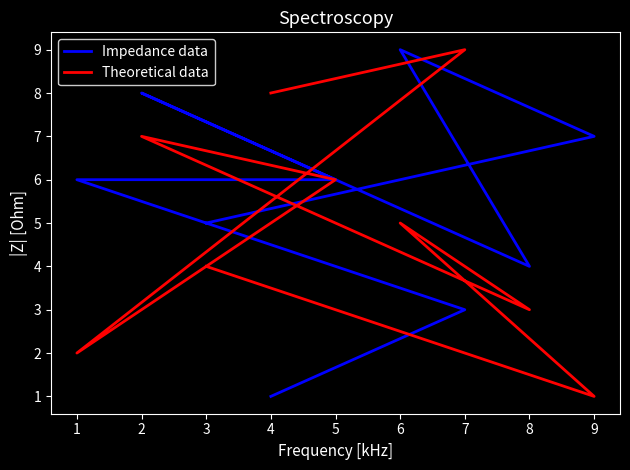

Rank the series by their maximum value, from highest to lowest.

Impedance data, Theoretical data